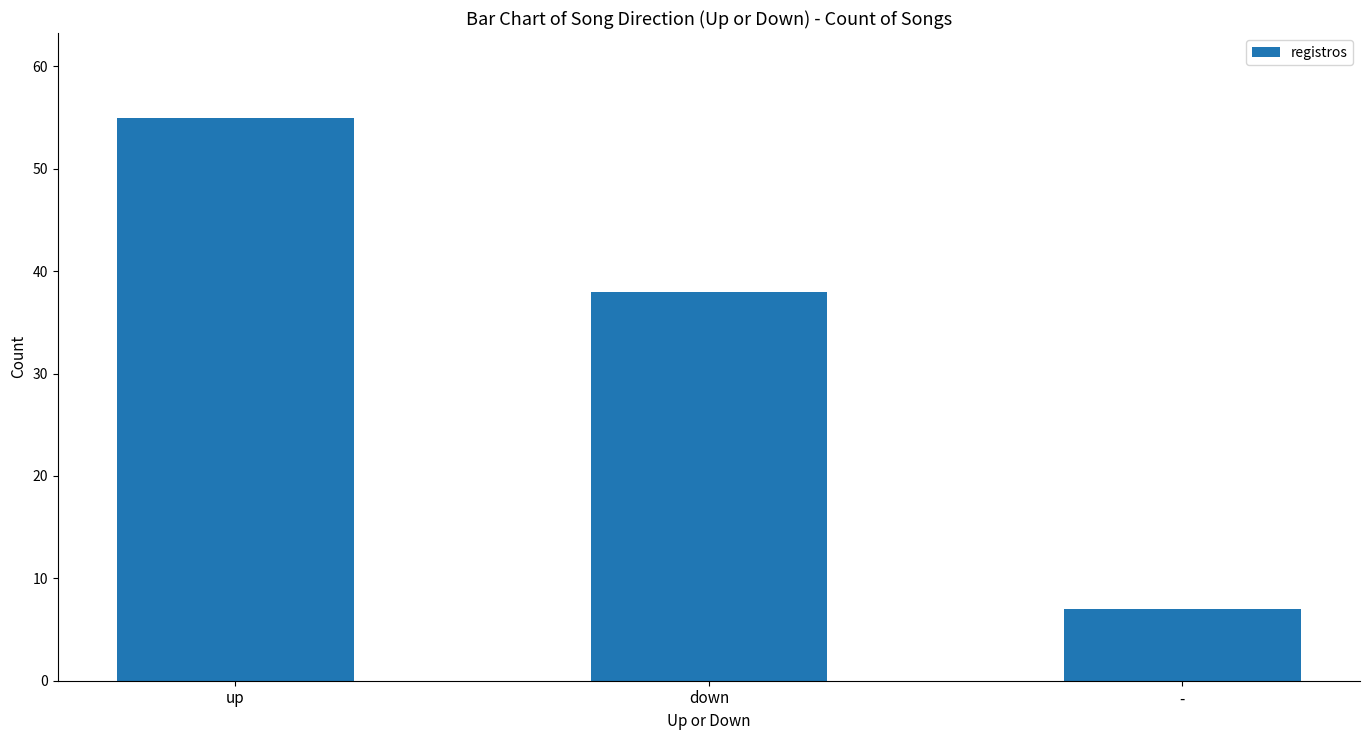

Reading right to left, list all the values displayed in this chart.

7	38	55